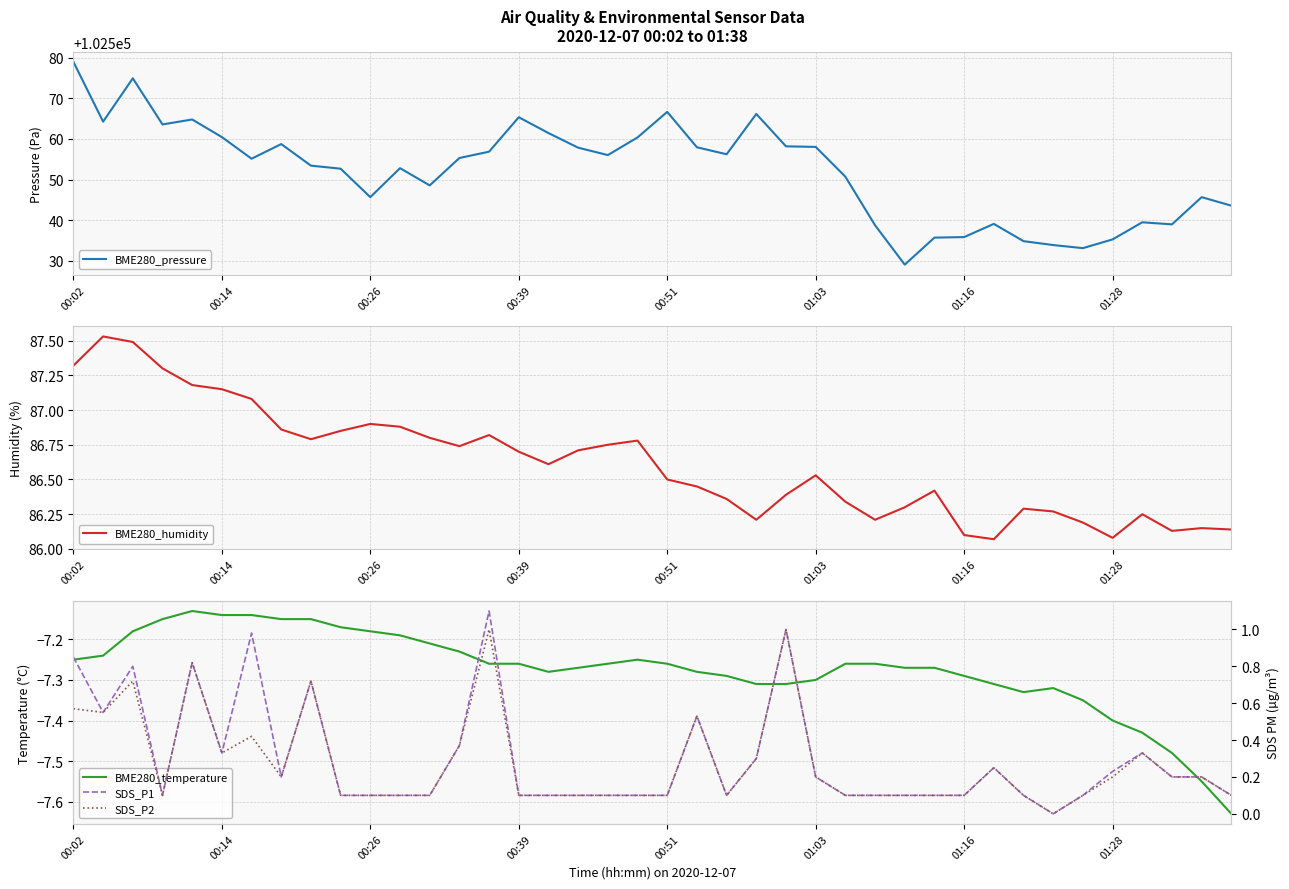

The value of BME280_pressure at 00:26 is 21587.9. True or false?

False